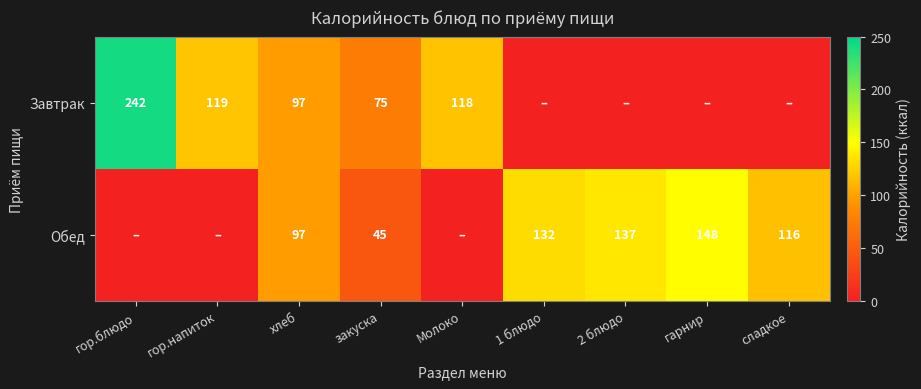

Count the number of categories in the chart.

9